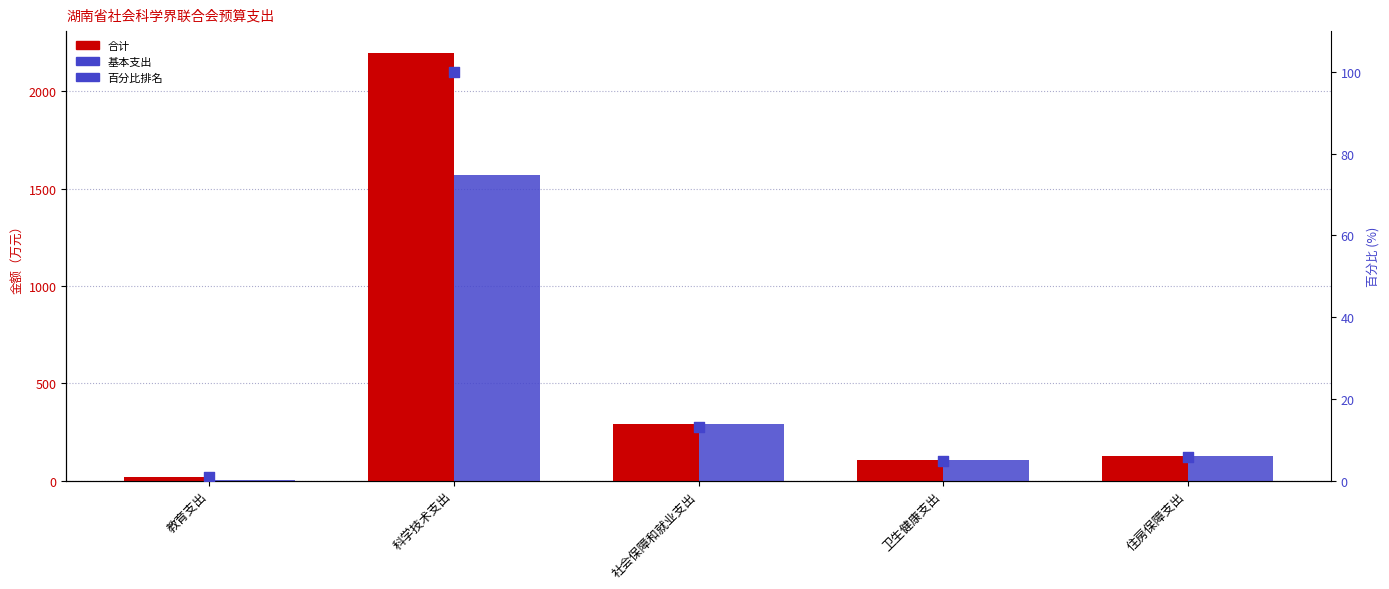

Which series reaches the maximum Y coordinate?

合计